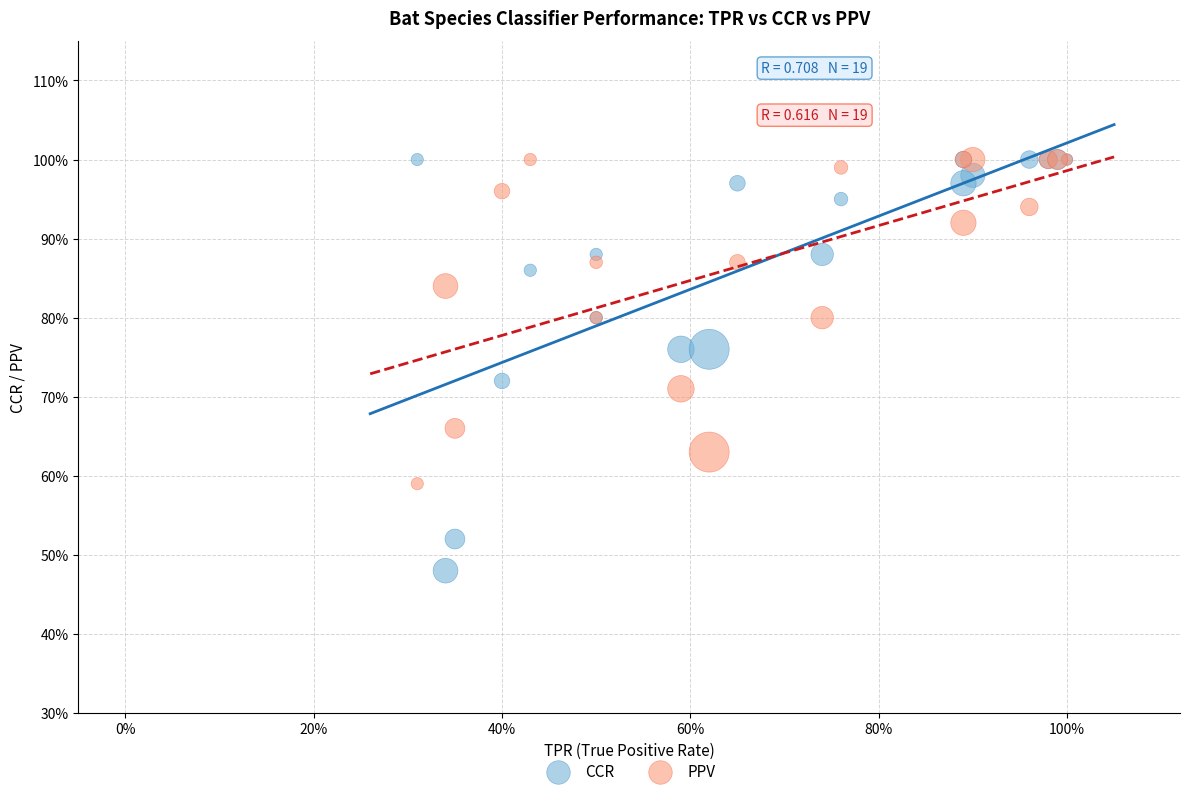

Which series has the largest Y range (max minus min)?

CCR